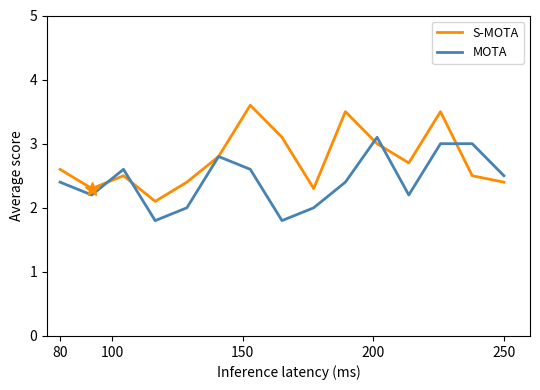

Which series has the largest total across all categories?

S-MOTA